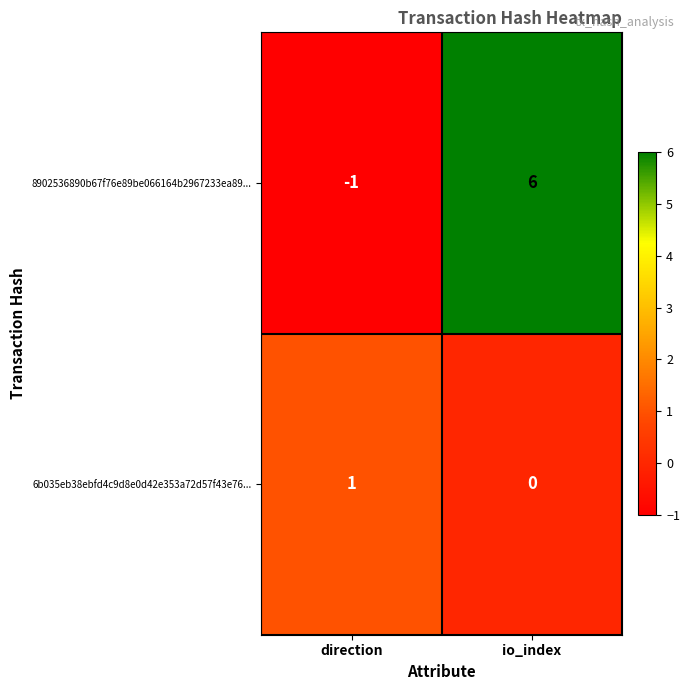

Reading right to left, list all the values displayed in this chart.

8902536890b67f76e89be066164b2967233ea89...: 6	-1
6b035eb38ebfd4c9d8e0d42e353a72d57f43e76...: 0	1